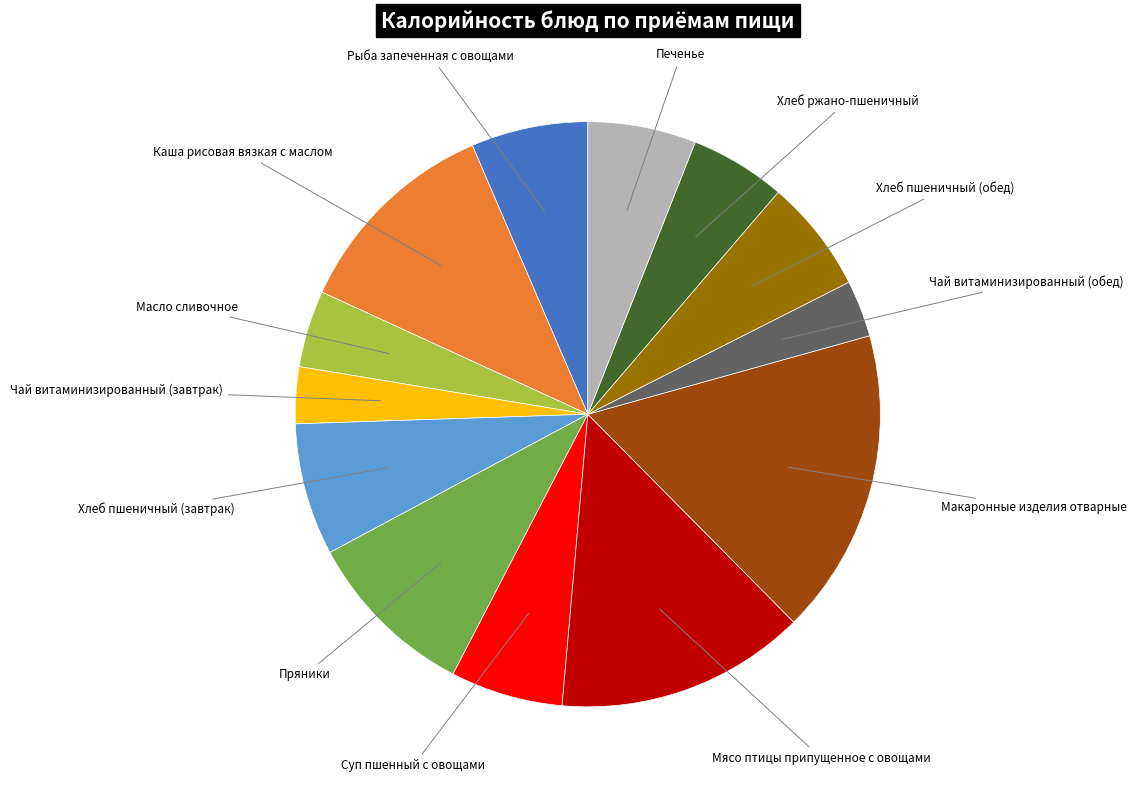

Is there a majority slice in this chart?

No